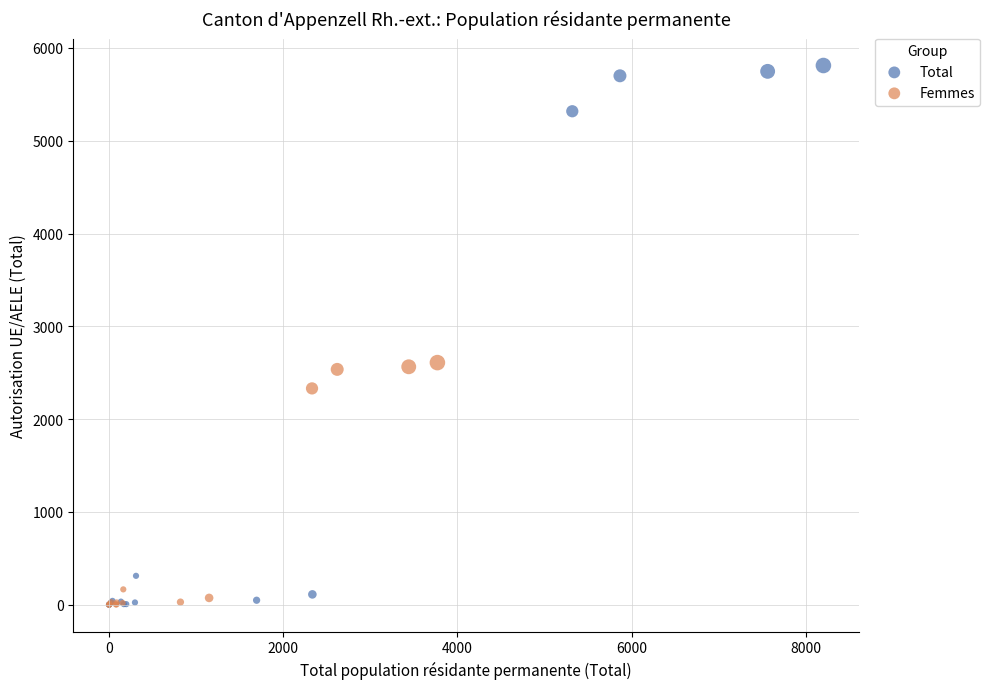

Which series contains the highest Y value?

Total